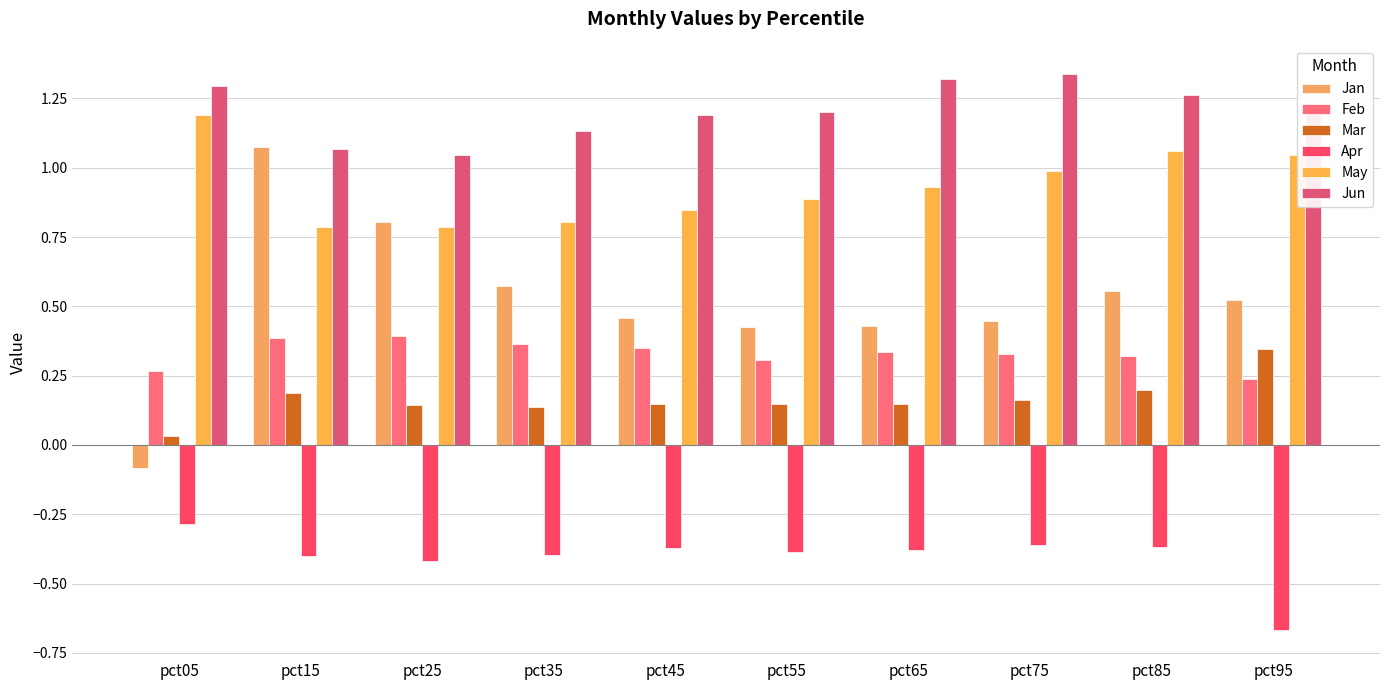

Which series has the widest spread of values?

Jan